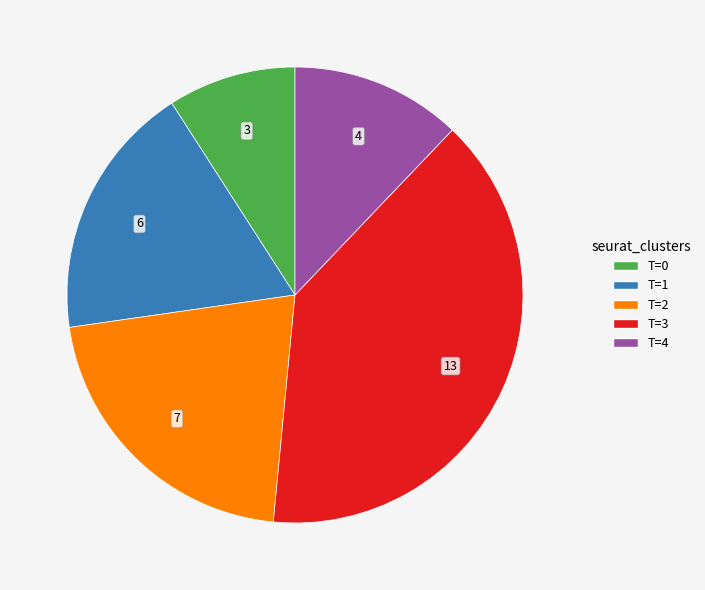

True or false: T=1 accounts for 18% of the total.

True